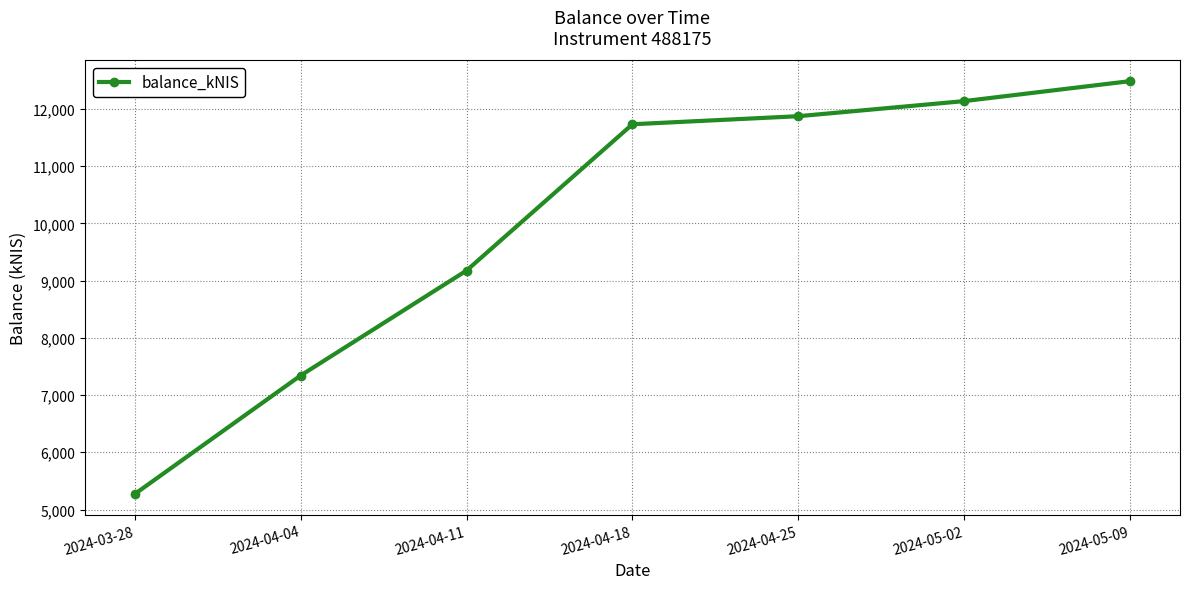

What position from the right is 2024-04-04?

6